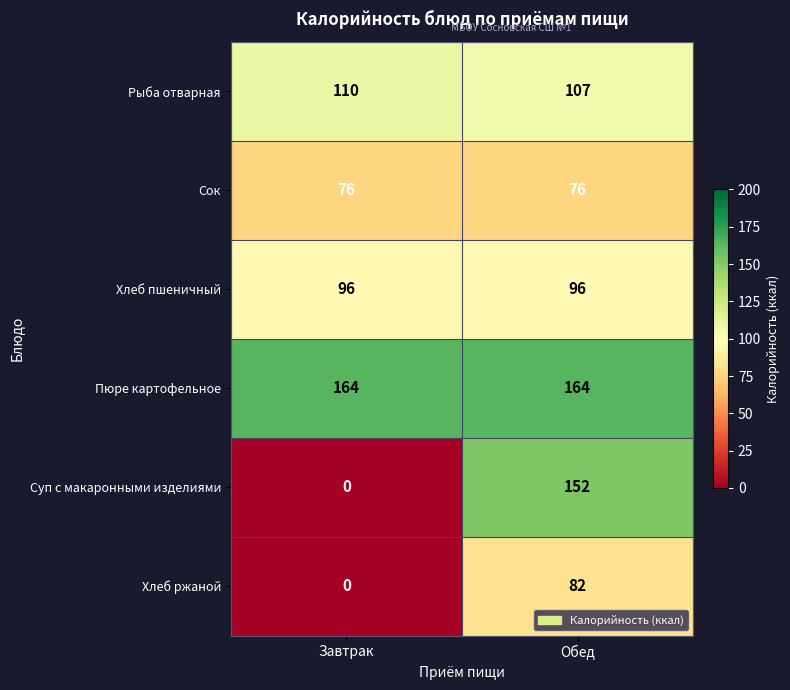

What is the average value of the Хлеб ржаной series?

41